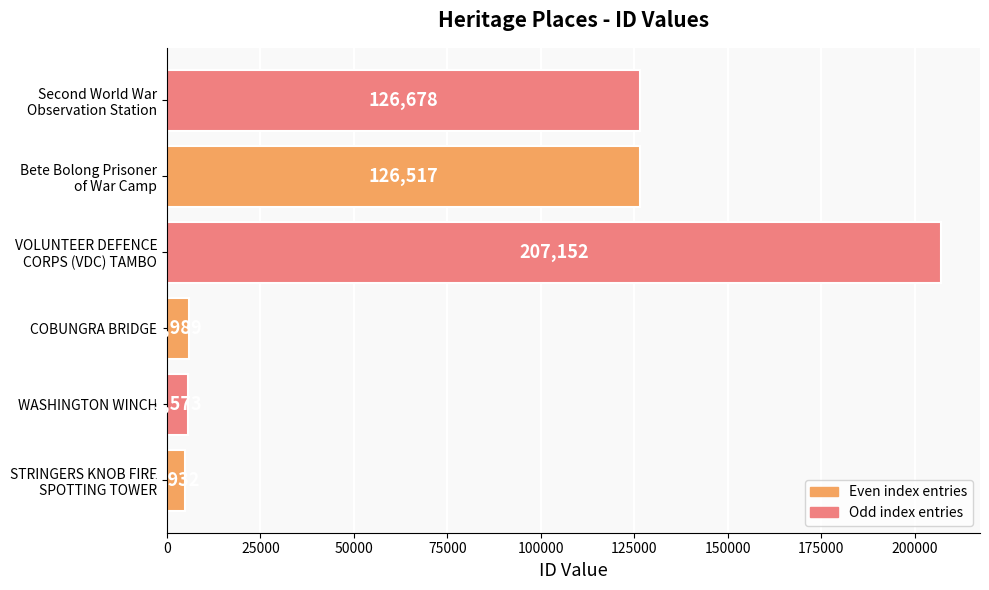

What is the difference between the maximum and minimum values?

202220